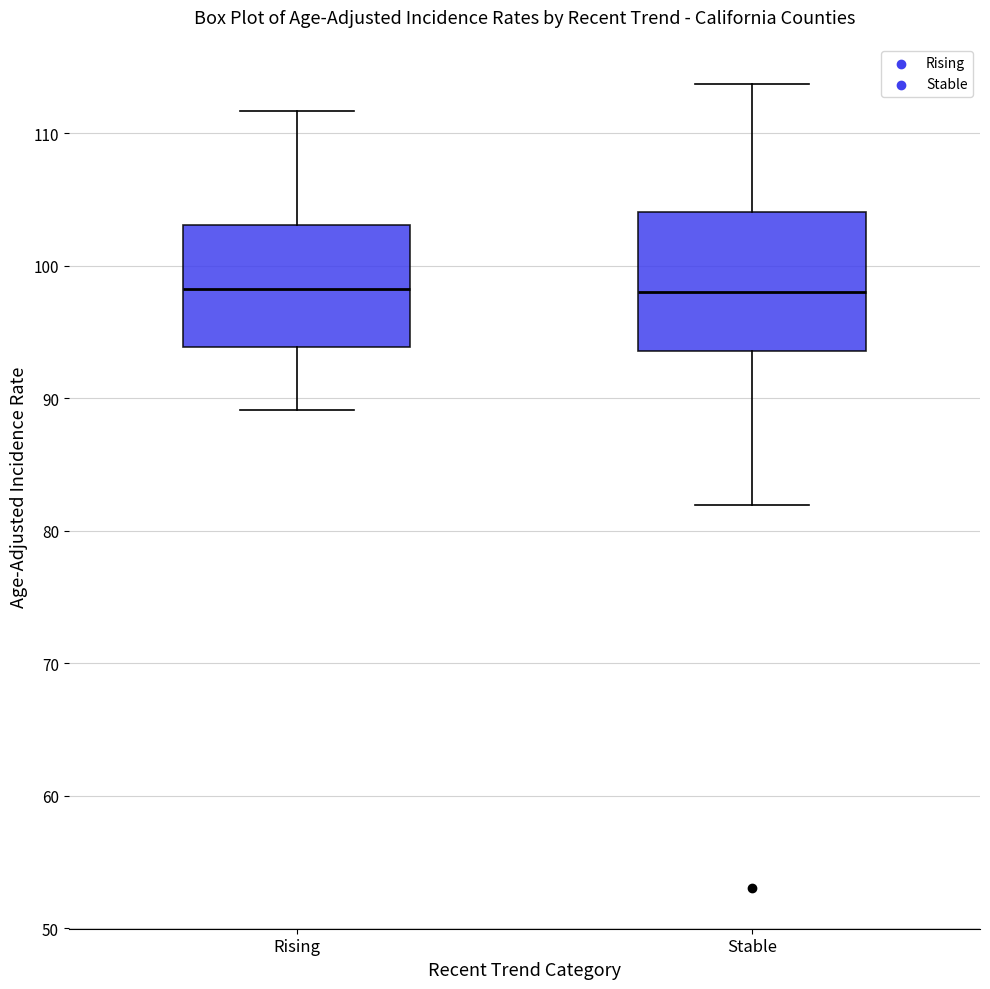

Reading left to right, transcribe this box plot: for each box, give where its median line is, the range the box spans, and where its two whiskers end, as read against the y-axis. The values are not printed on the chart, so give them approximately, as read against the axis.

Rising: median 98, box 94 to 103, whiskers 89 to 112
Stable: median 98, box 94 to 104, whiskers 82 to 114